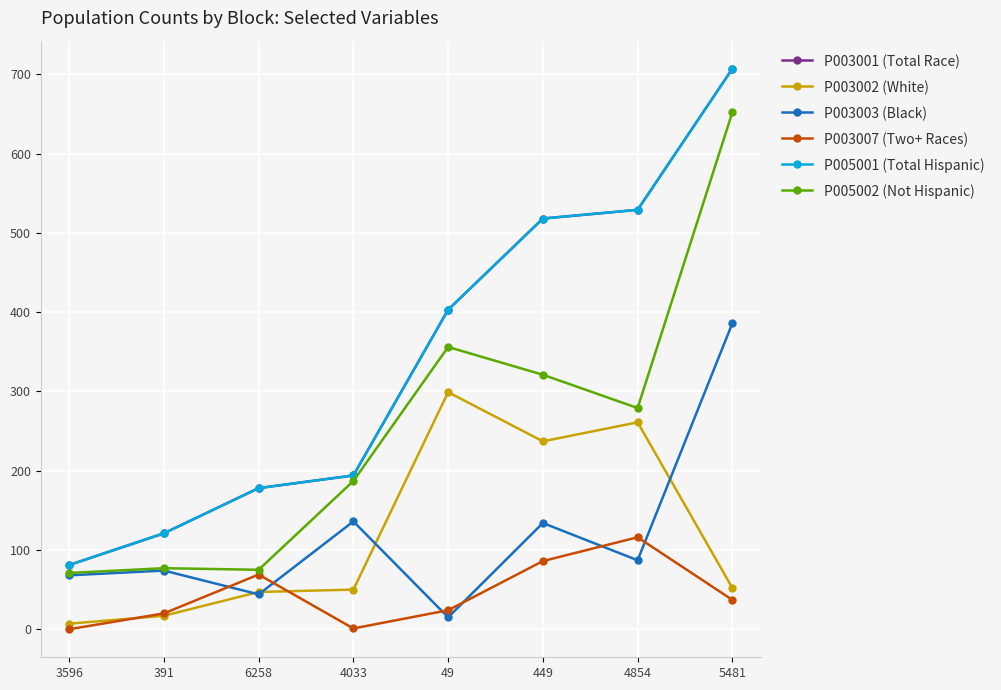

How many lines are shown in the chart?

6